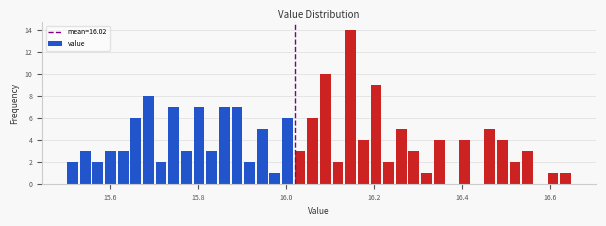

Read against the x-axis, roughly where is the centre of the tallest bar?

16.14